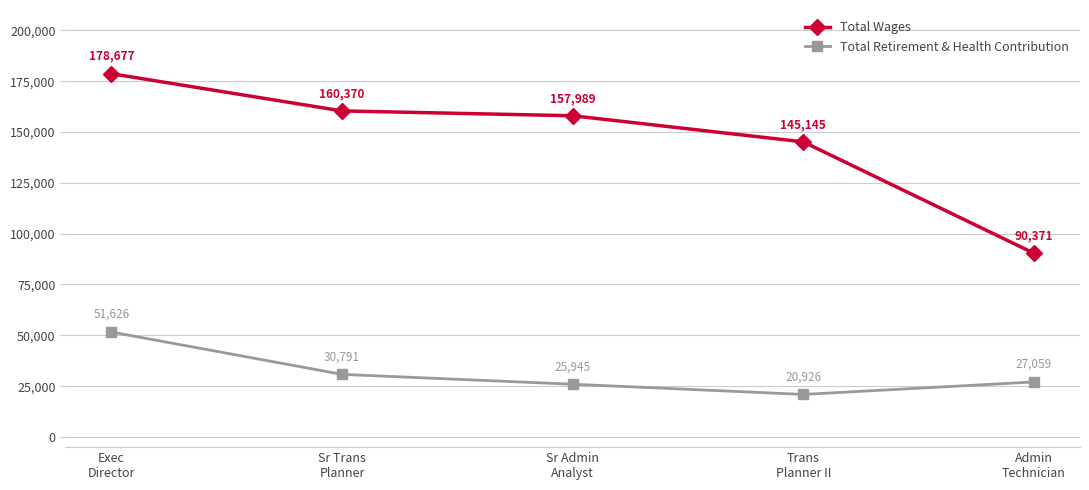

What is the difference between the Total Wages values at Sr Trans
Planner and Admin
Technician?

69999